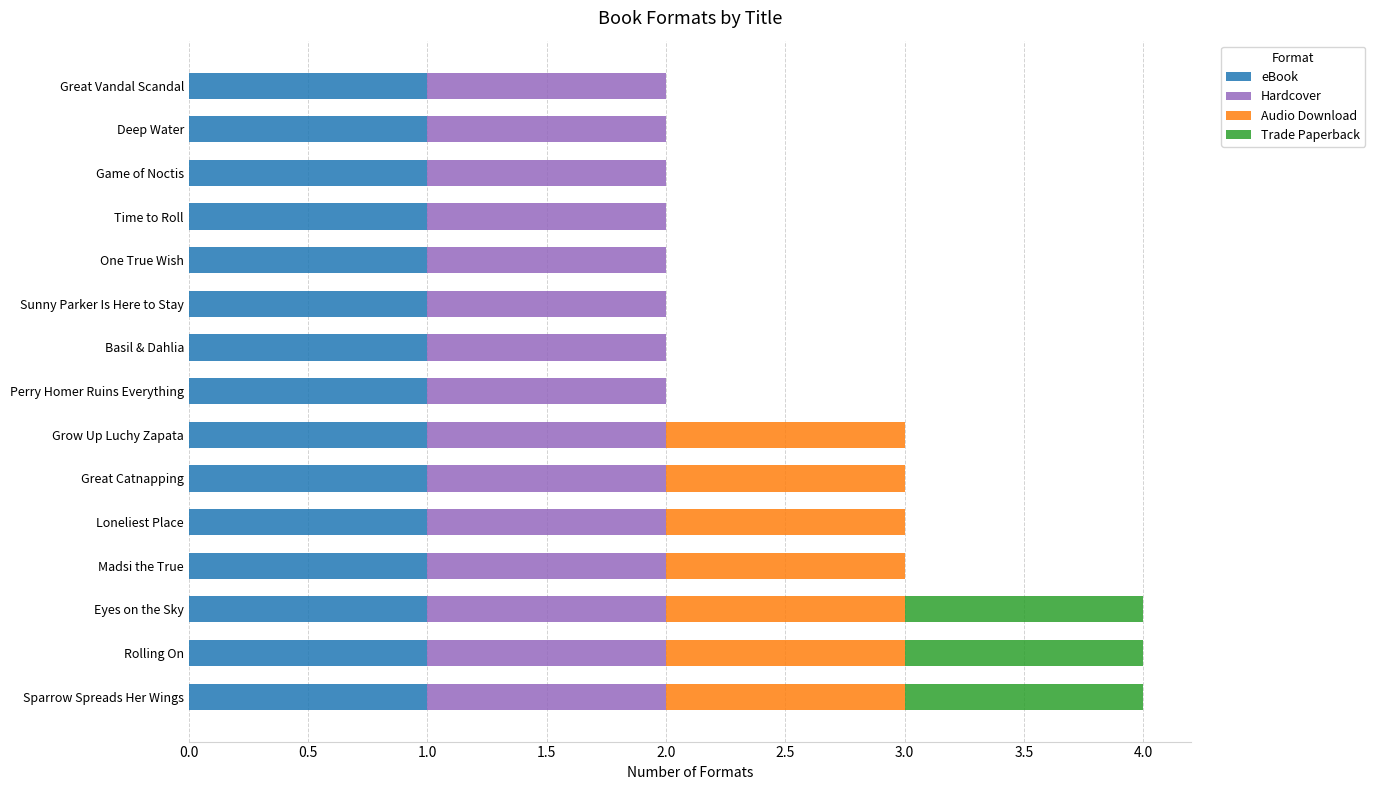

True or false: eBook has a value of 2 at Great Vandal Scandal.

False